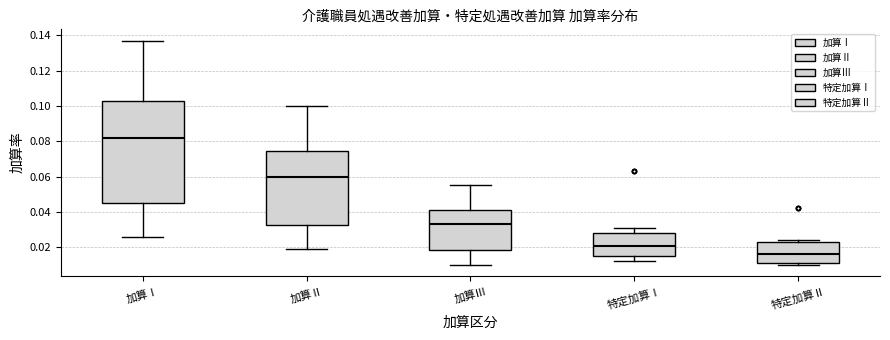

Where does the upper whisker of the box for 加算Ⅲ end on the y-axis? The values are not printed on the chart, so give them approximately, as read against the axis.

0.056